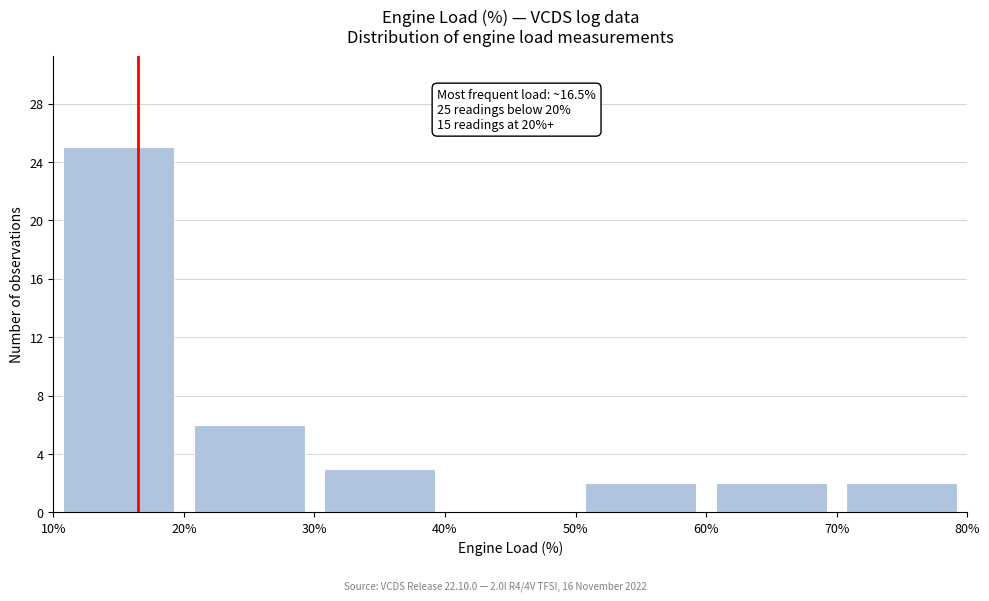

Over which range of the x-axis is the bar tallest?

10% to 20%